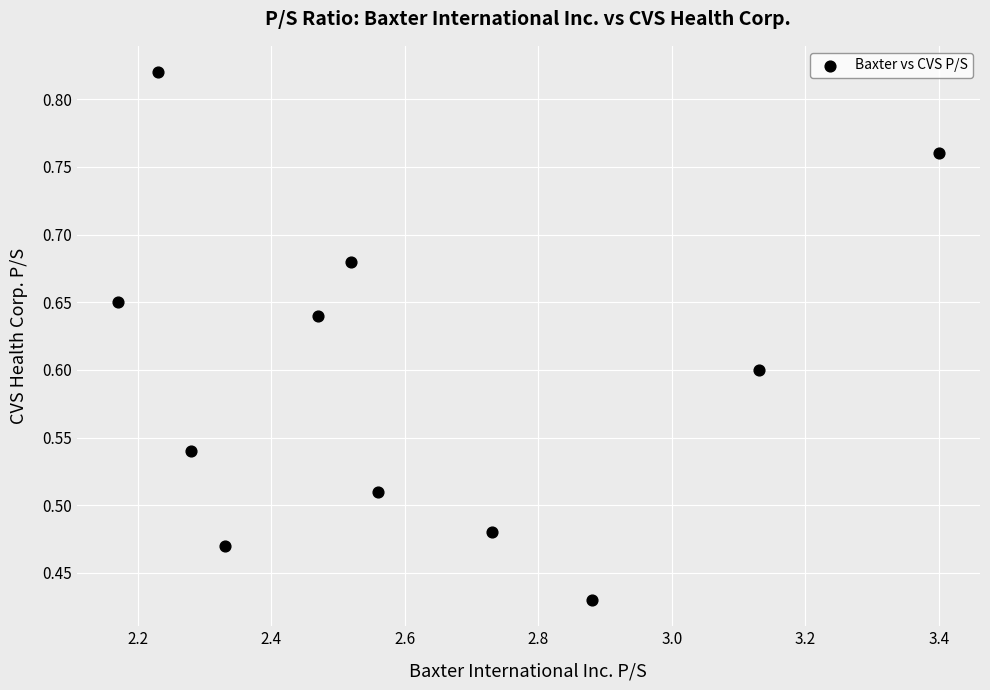

What is the average X value?

2.6